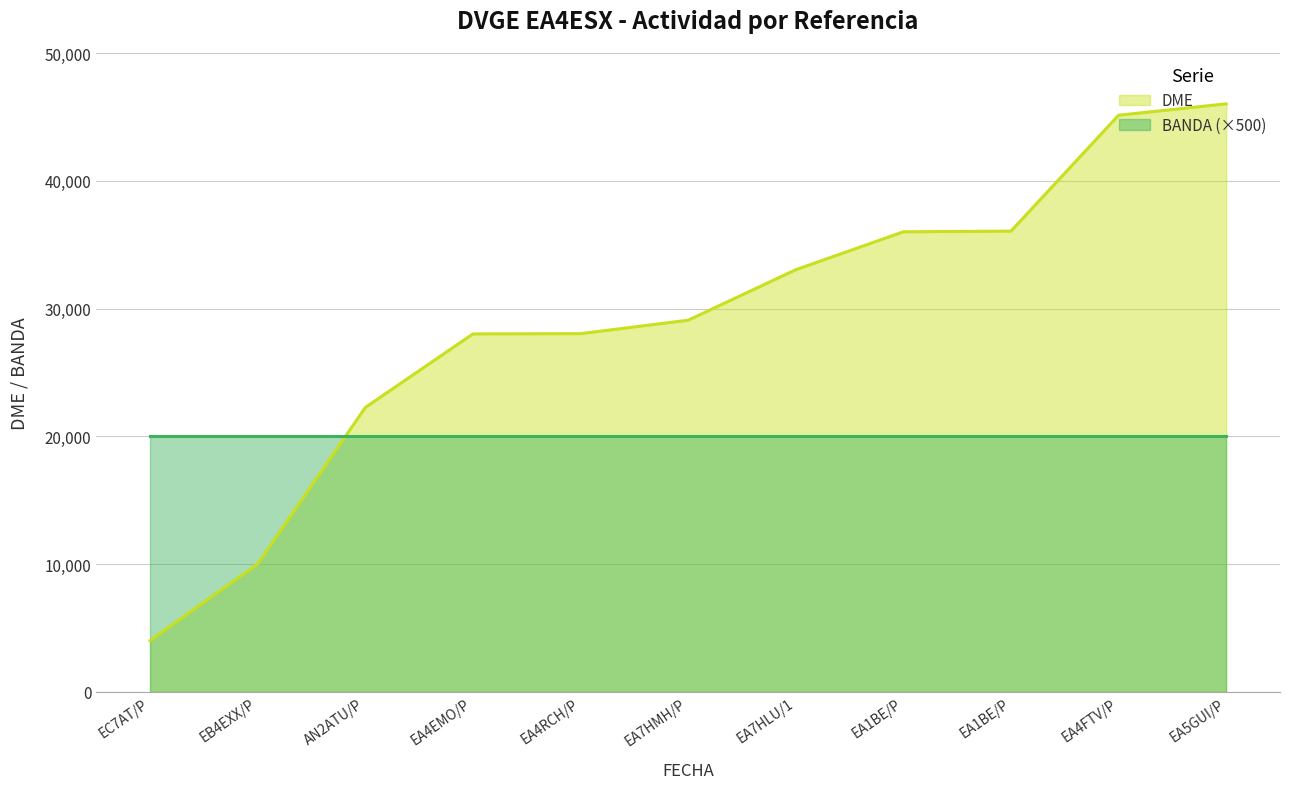

Which series has the largest total across all categories?

DME